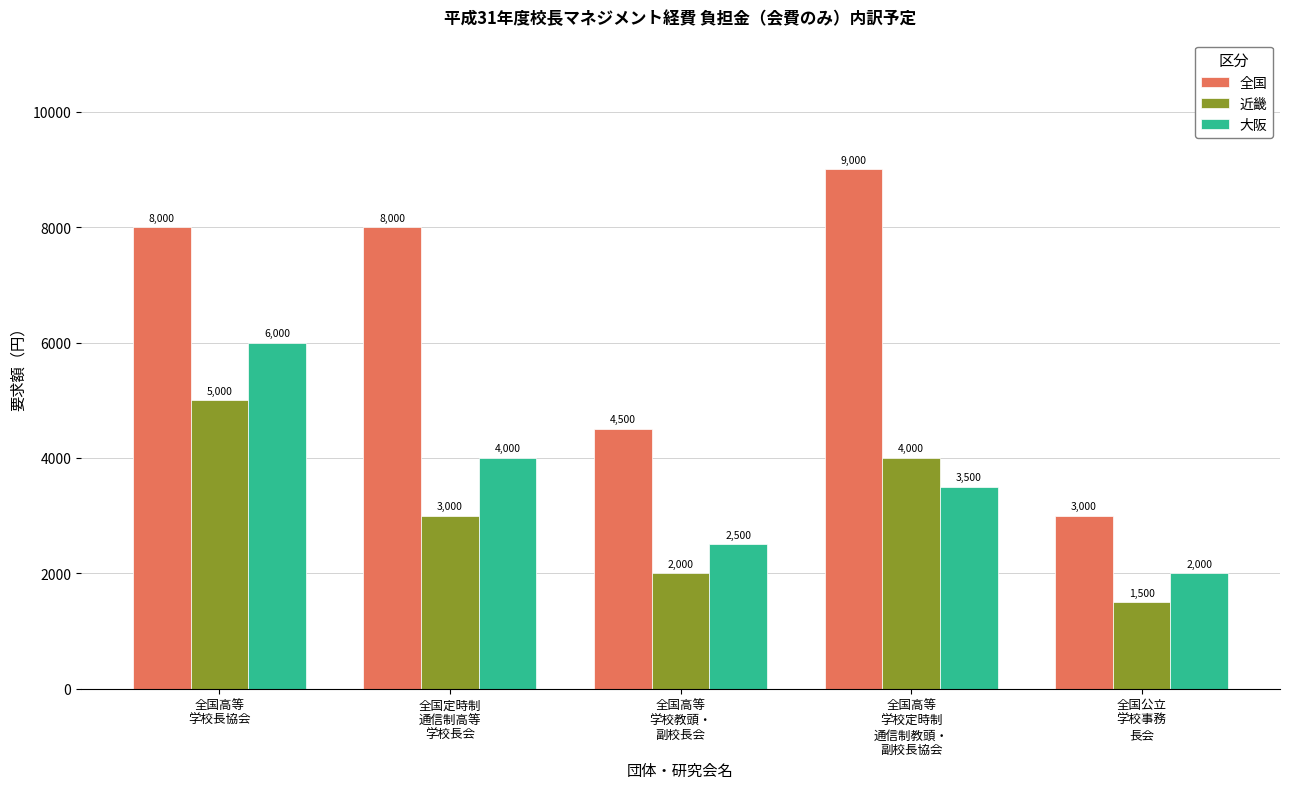

What is the sum of all 大阪 values?

18000